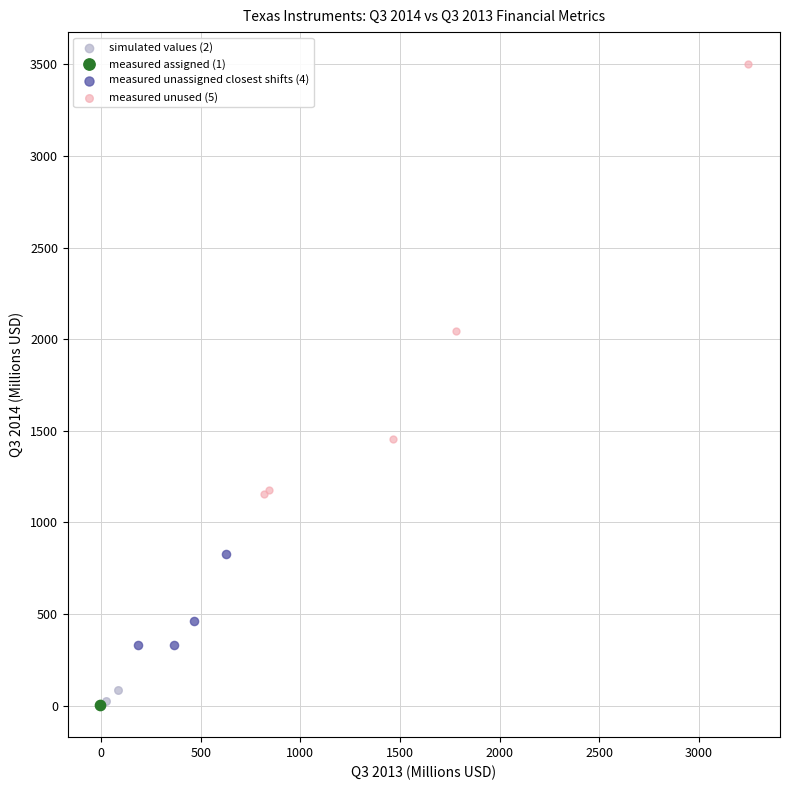

Which series reaches the maximum Y coordinate?

measured unused (5)